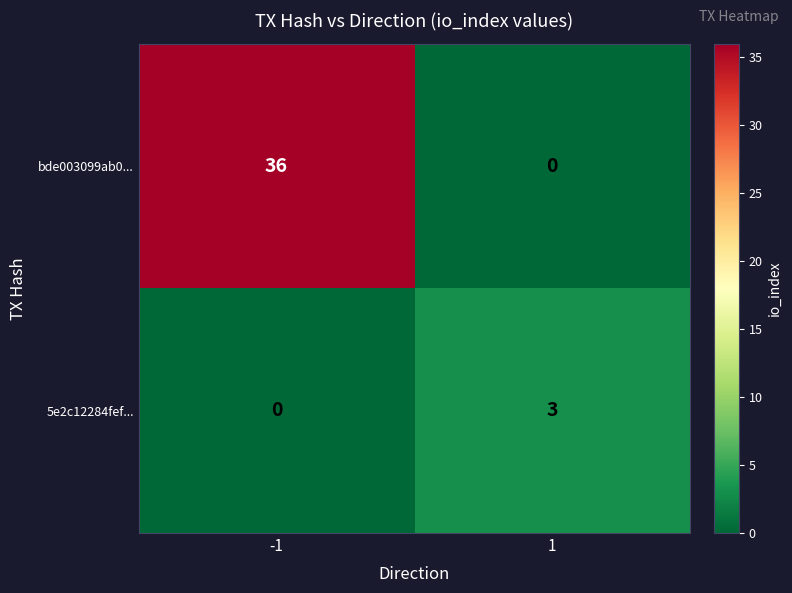

What is the difference between the bde003099ab0... values at -1 and 1?

36